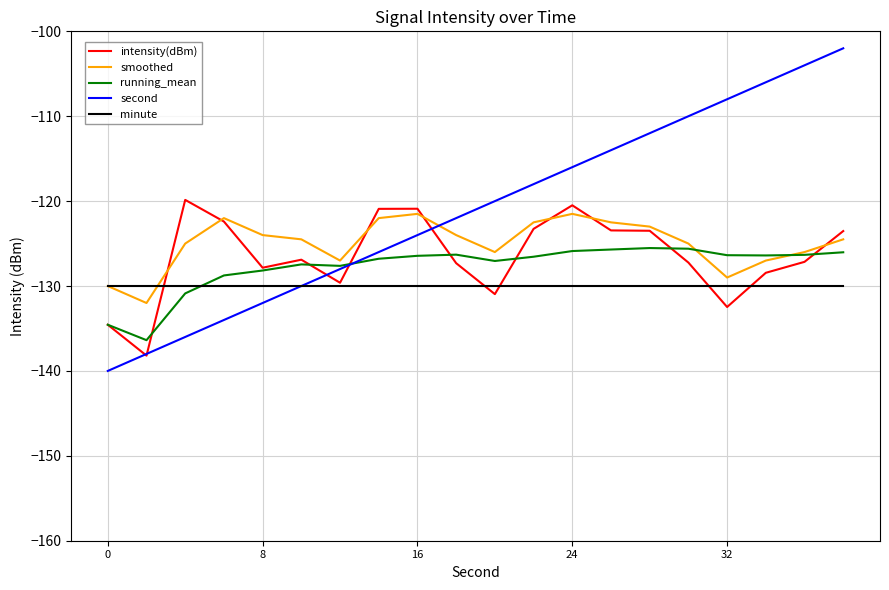

What is the greatest value displayed?

-102.0